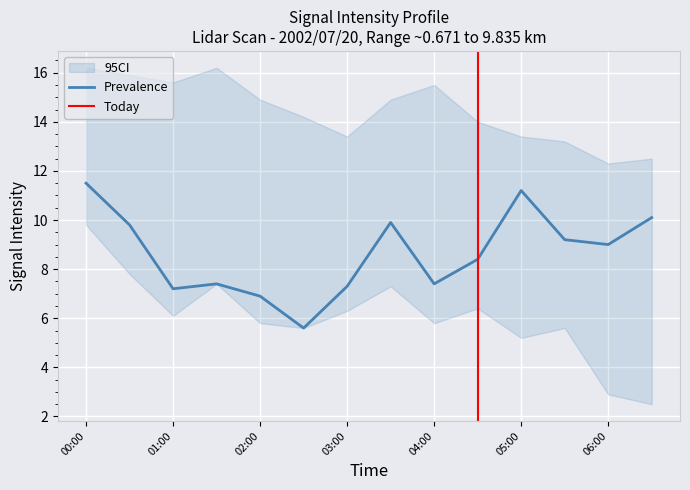

Which has a higher value, 2002/07/20 06:00 or 2002/07/20 04:00?

2002/07/20 06:00